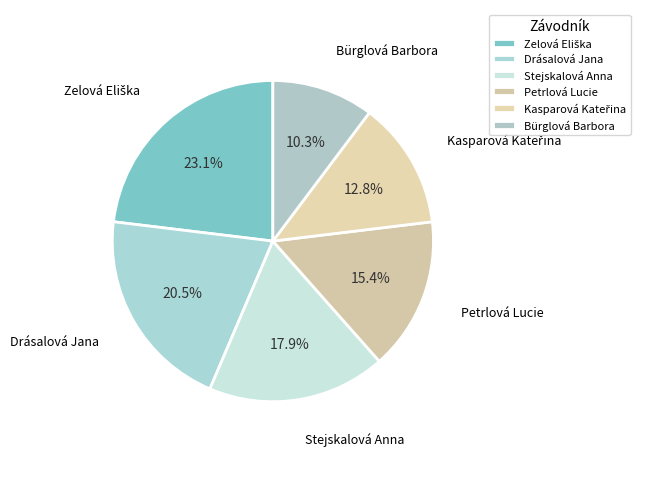

The Kasparová Kateřina slice represents 13% of the pie. True or false?

True